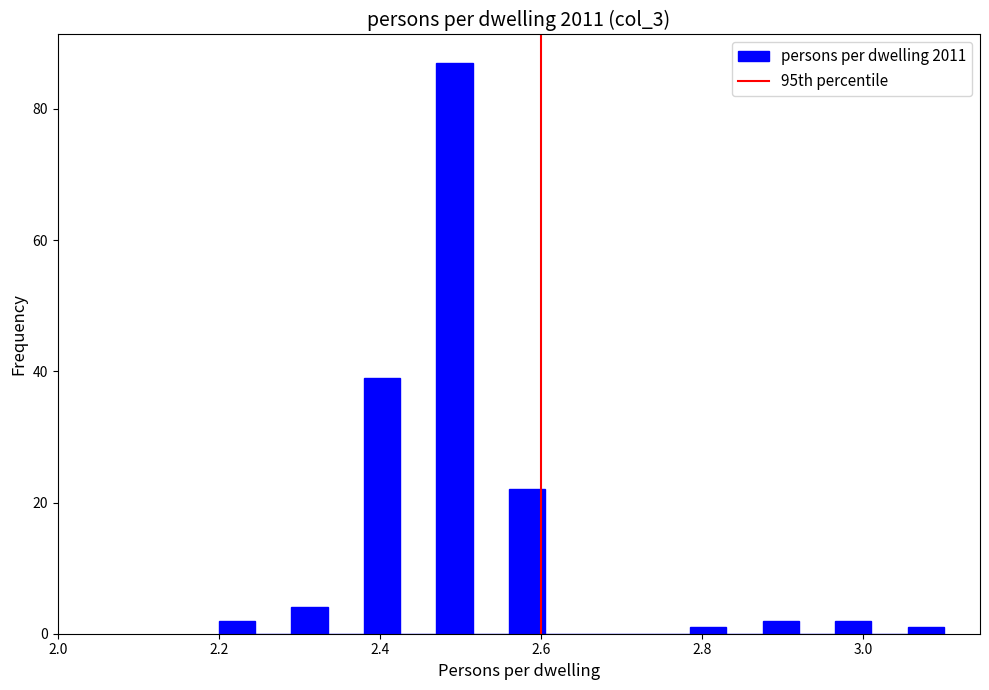

Read against the x-axis, roughly where is the centre of the tallest bar?

2.50